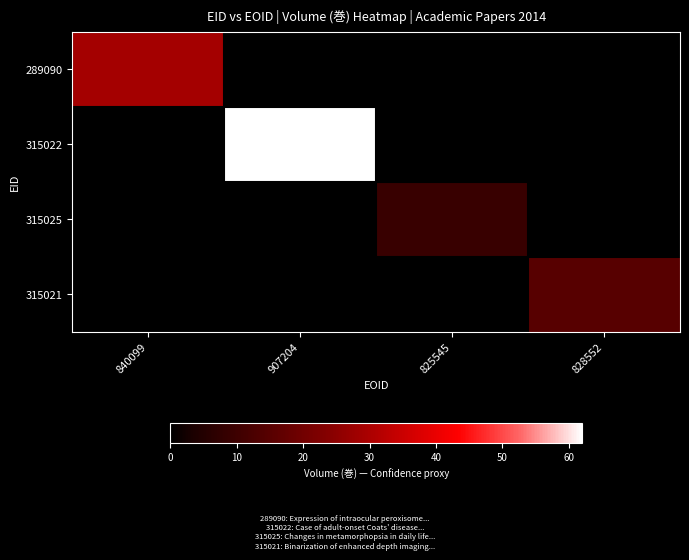

How many distinct data groups are displayed?

4